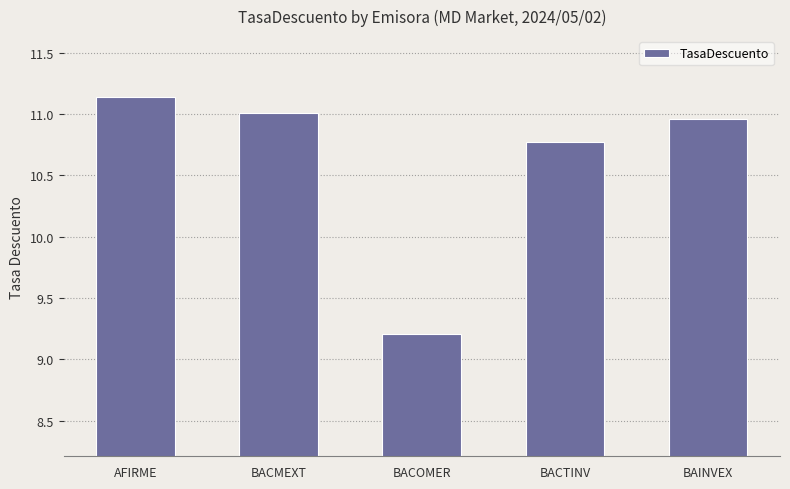

What is the smallest value displayed?

9.2